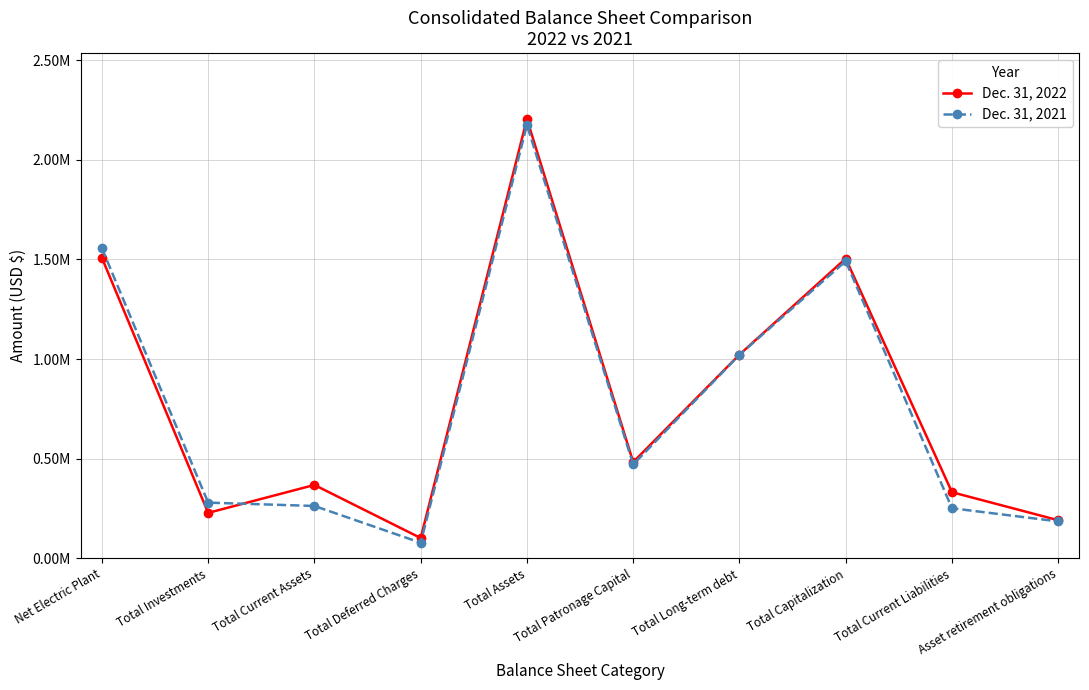

What are all the series names shown in the legend?

Dec. 31, 2022, Dec. 31, 2021